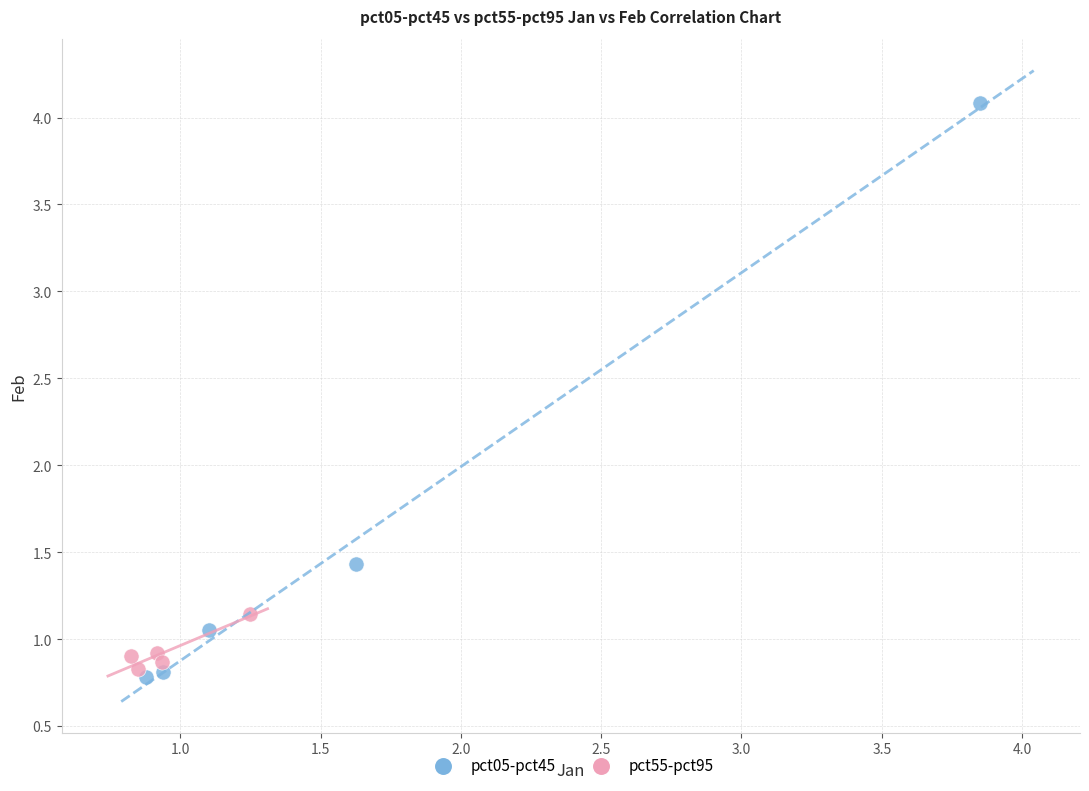

Which series has the largest Y range (max minus min)?

pct05-pct45